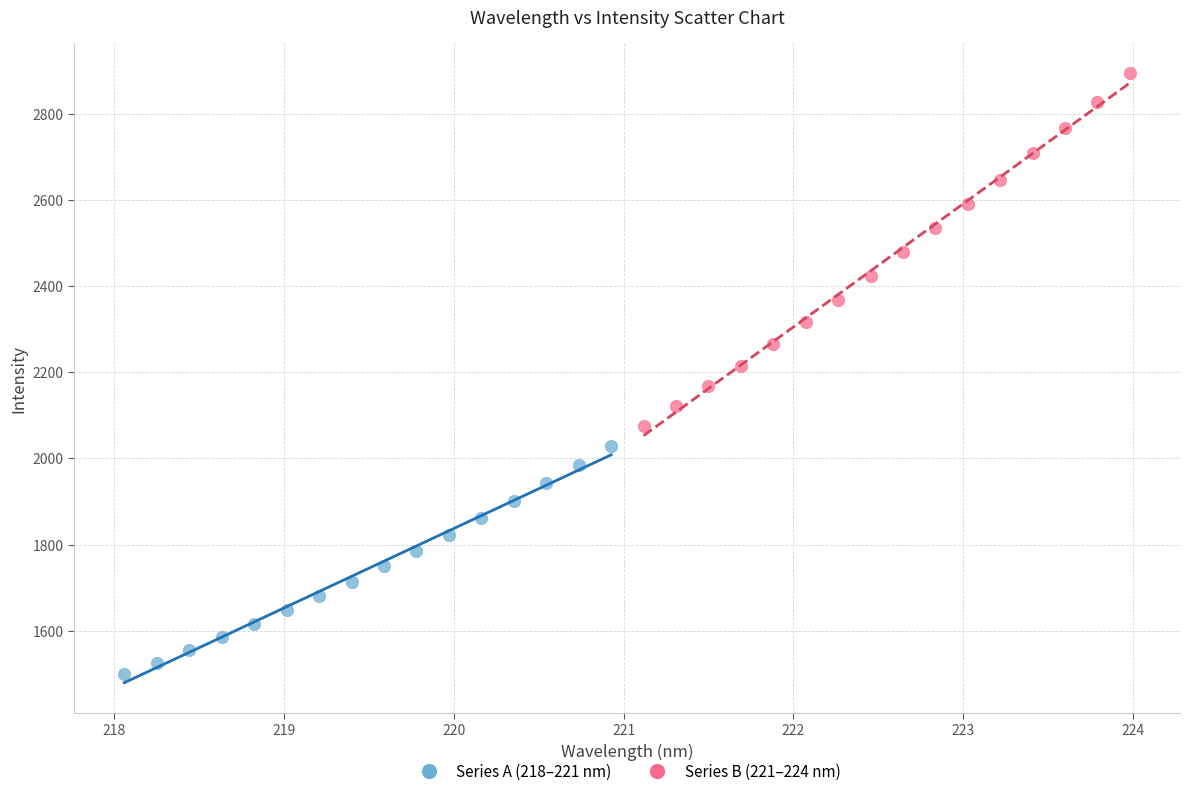

Which series has the largest Y range (max minus min)?

Series B (221–224 nm)